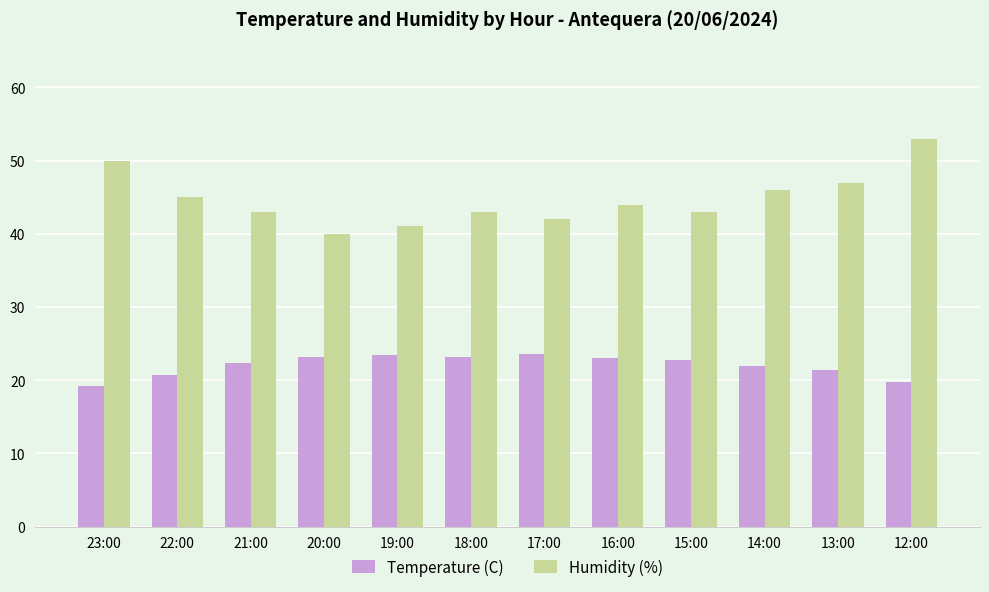

What is the difference between the maximum and second lowest values in the Humidity (%) series?

12.0